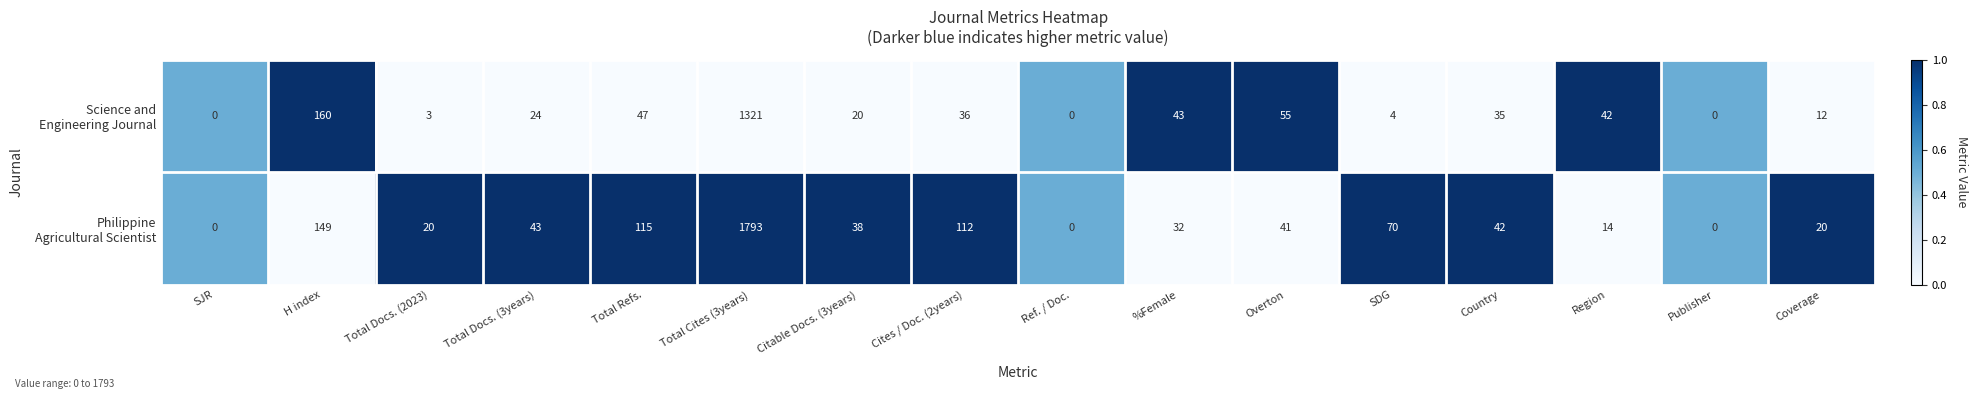

What is the spread (max minus min) of values at Total Refs.?

68